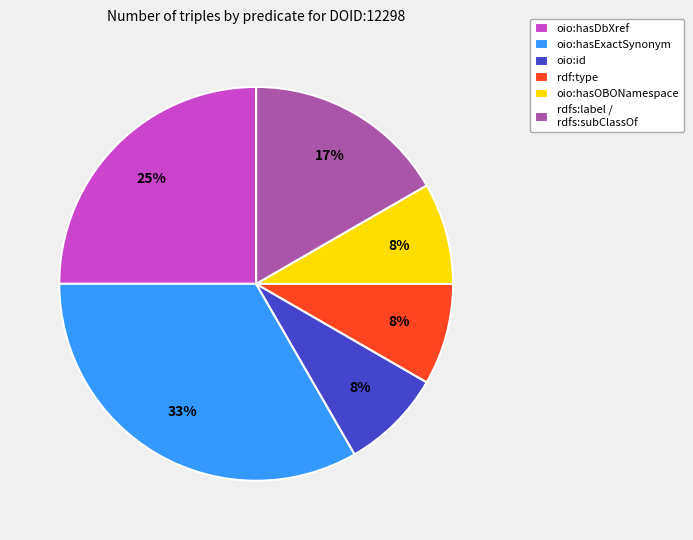

What percentage is the rdf:type slice, to the nearest percent?

8%